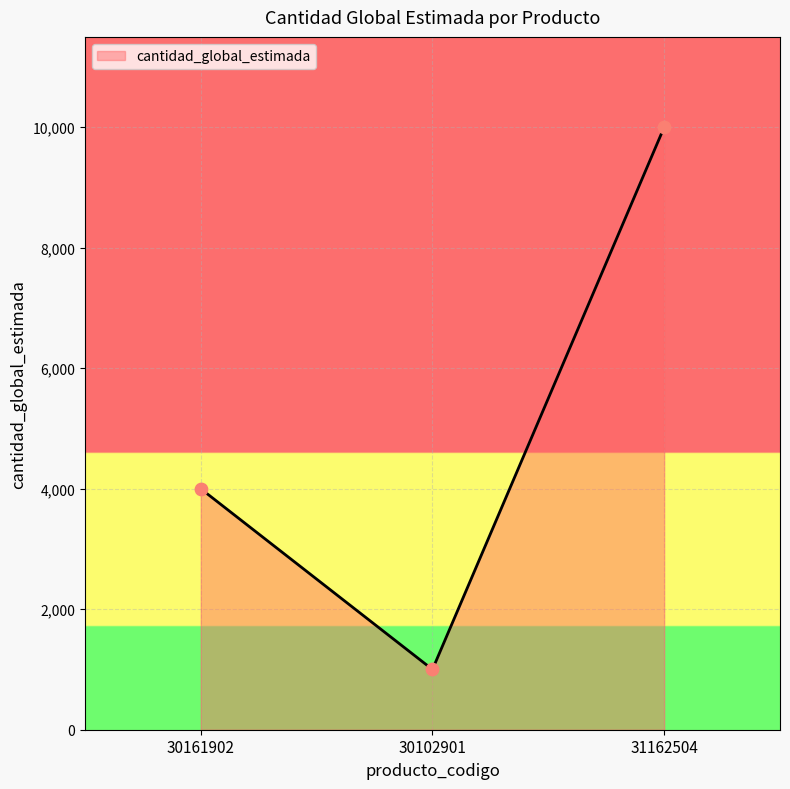

Which has a higher value, 30161902 or 30102901?

30161902